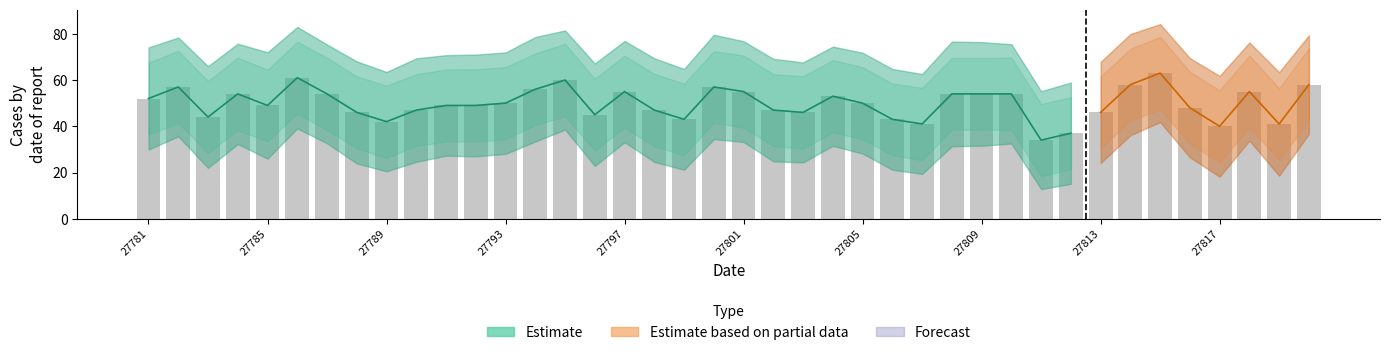

Is it true that the value at 27801 is 55?

True